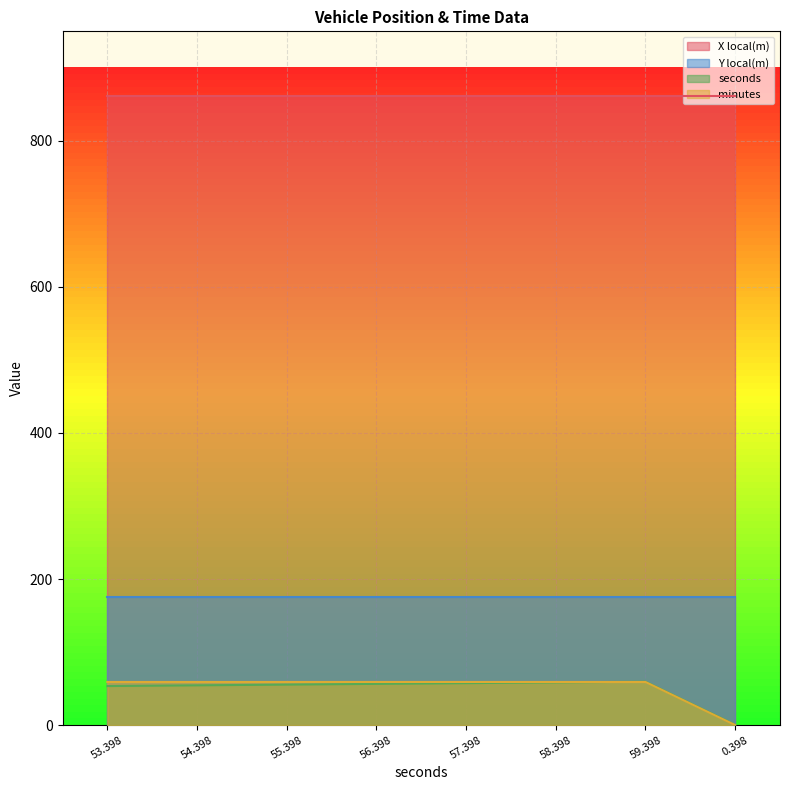

How many data points in seconds are above 56?

4